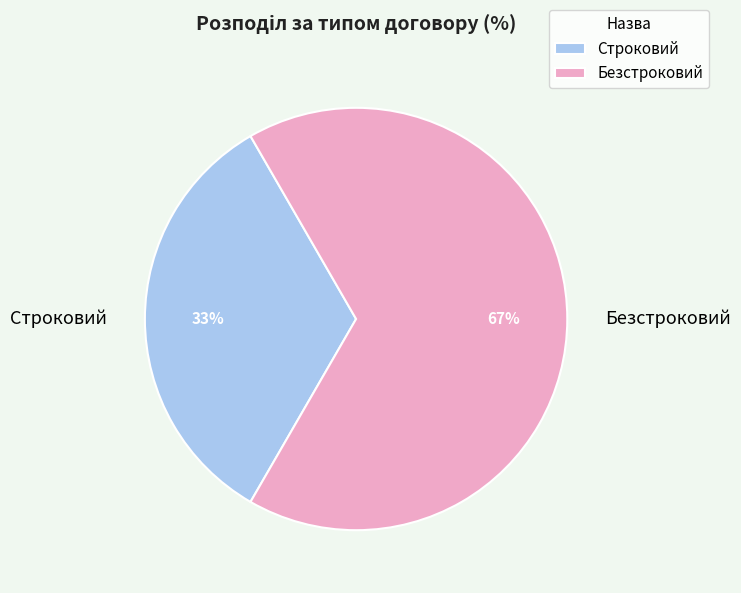

Is there any slice that represents more than half of the pie?

Yes